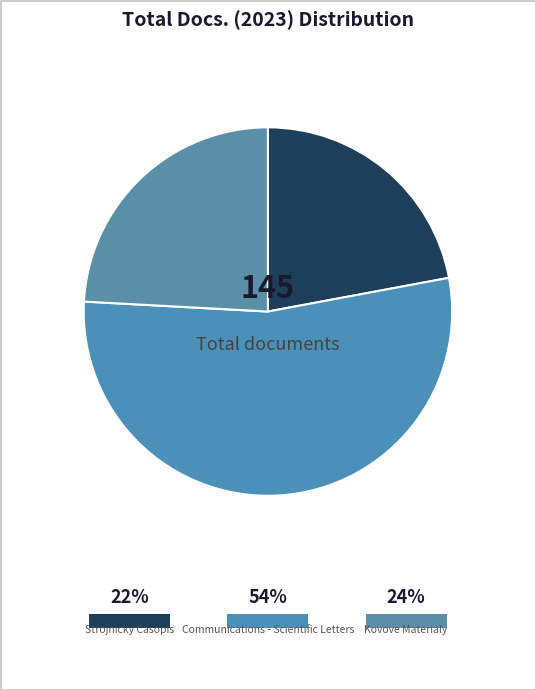

To the nearest percent, what is the average slice percentage?

33%